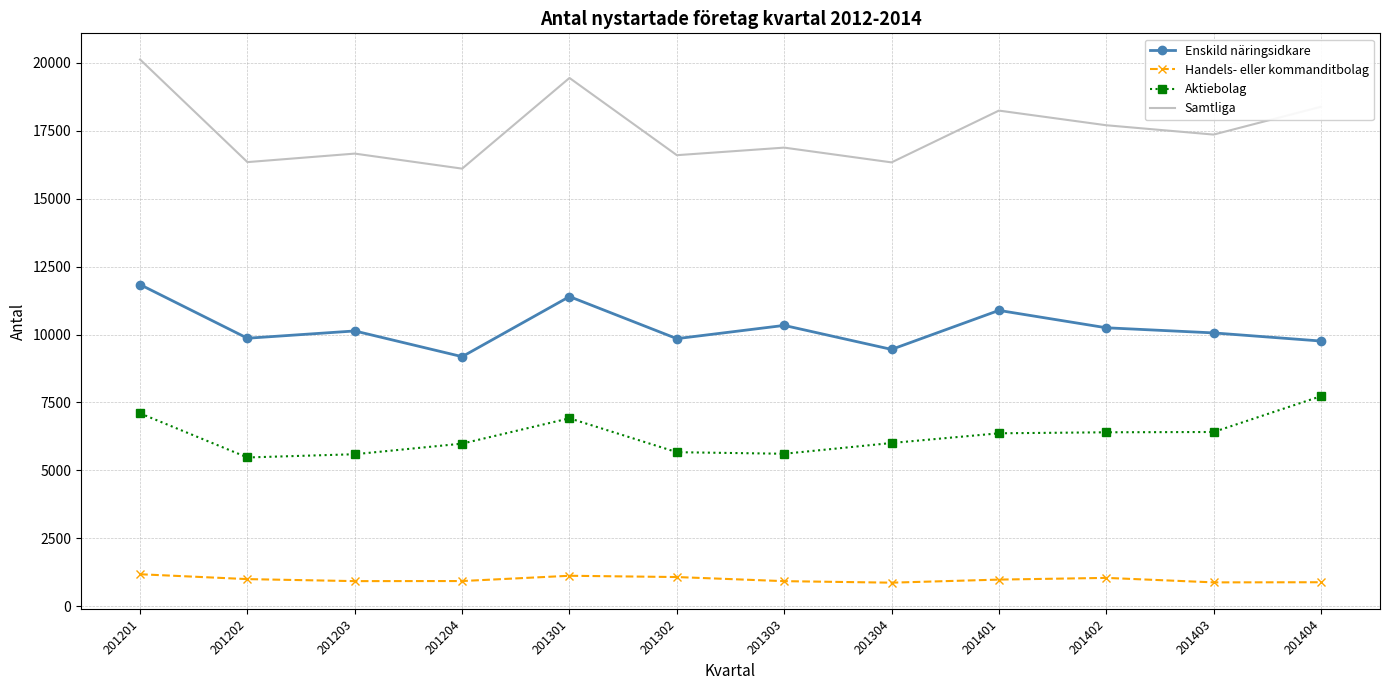

How many categories are shown in the chart?

12